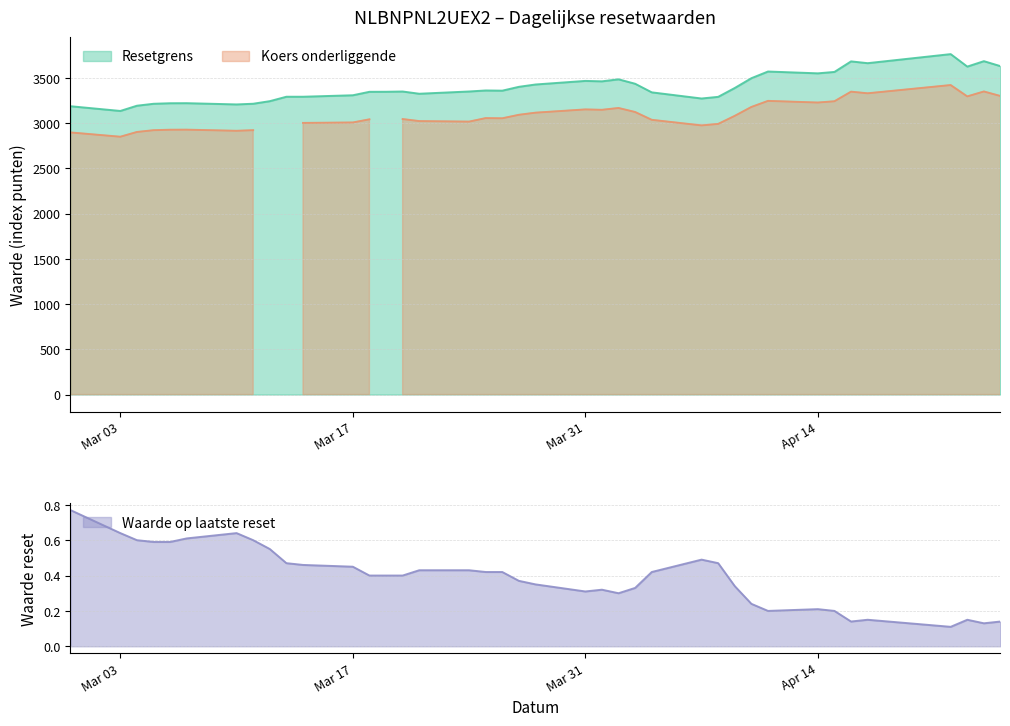

Read the Koers onderliggende value at 2025-03-03.

2848.5